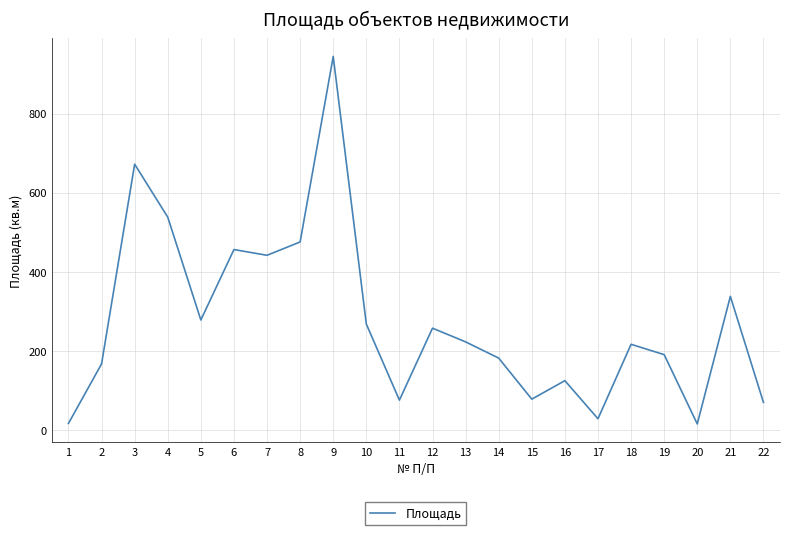

Where does the data first go above 222?

3